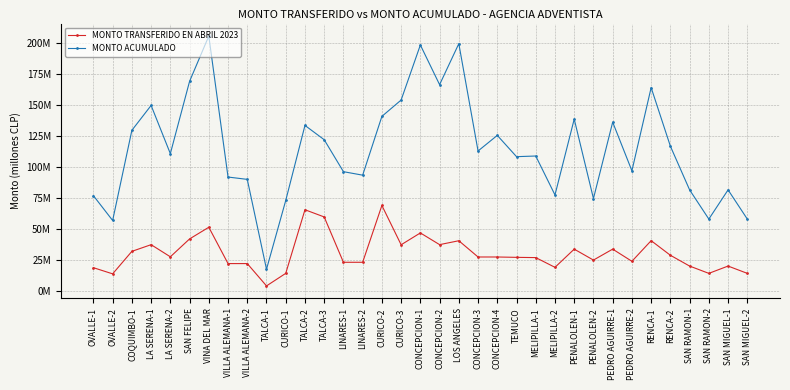

What is the difference between the highest and lowest values at SAN MIGUEL-2?

43.6